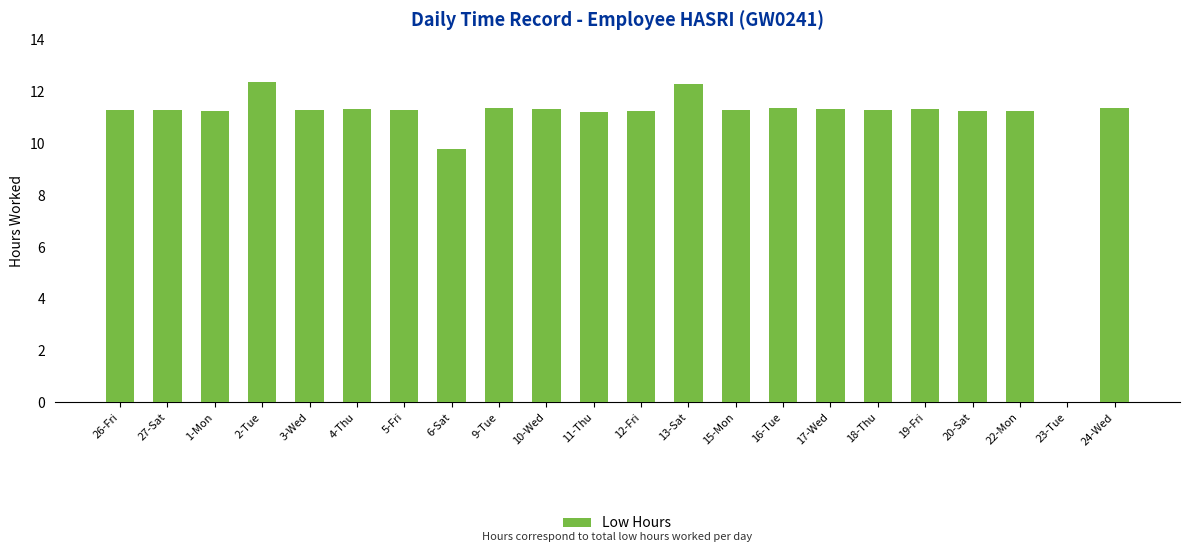

Count the number of values greater than 11.

20